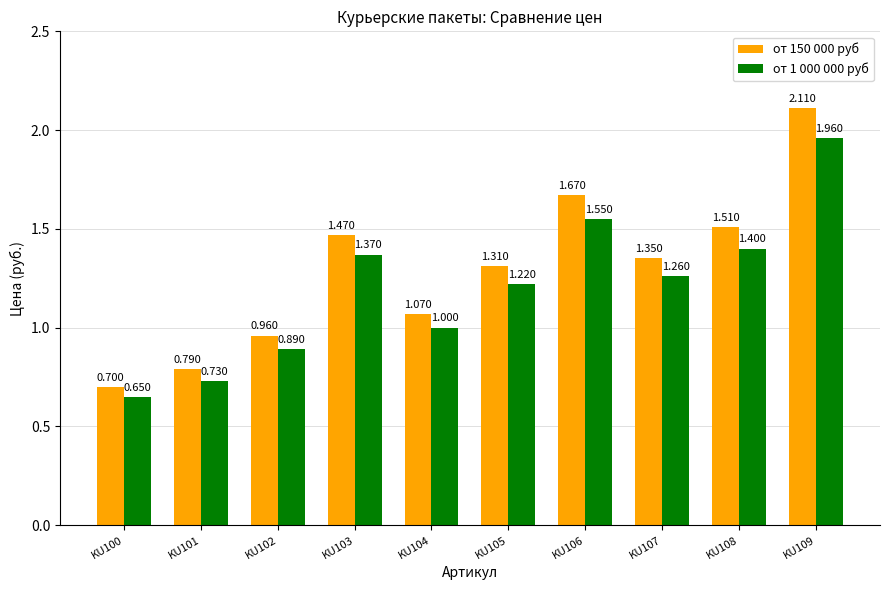

At how many categories does at least one series exceed 0?

10